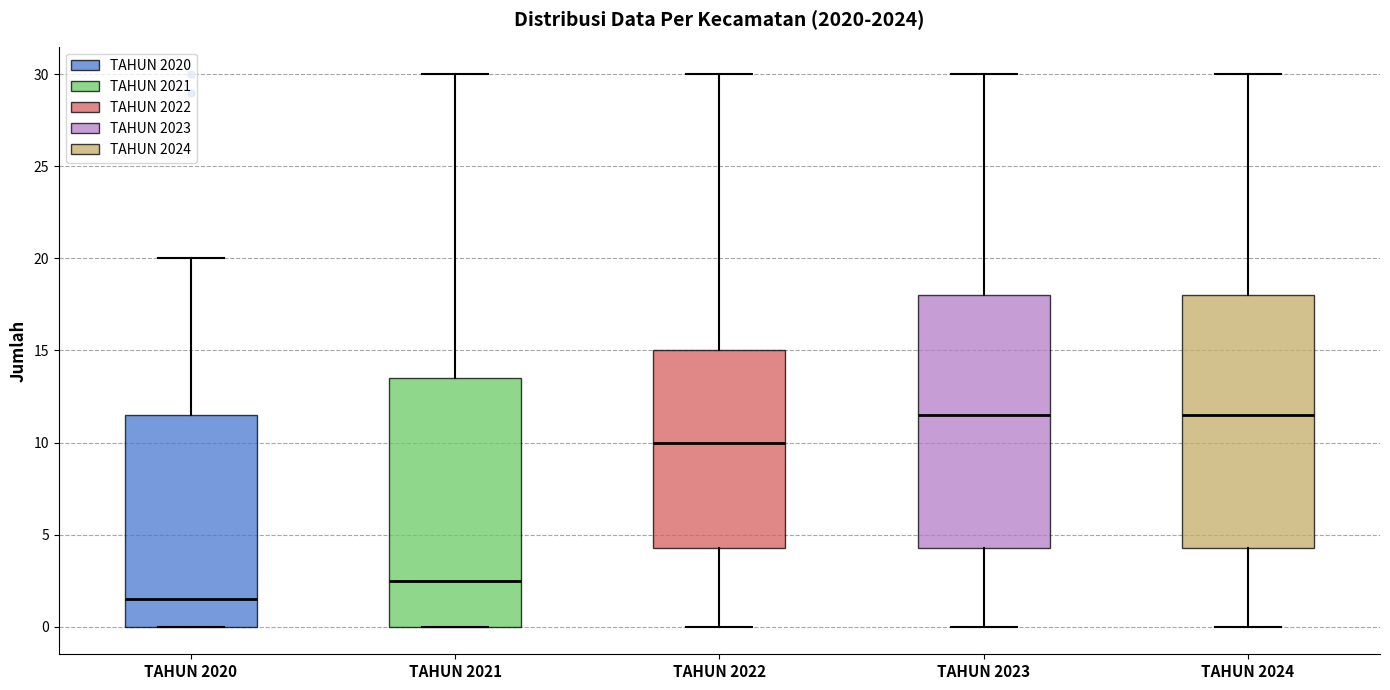

Where is the lower edge of the box for TAHUN 2022 on the y-axis? The values are not printed on the chart, so give them approximately, as read against the axis.

4.5